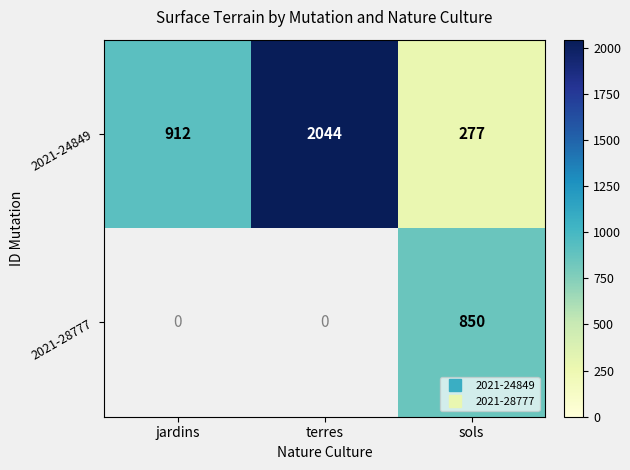

How many distinct data groups are displayed?

2